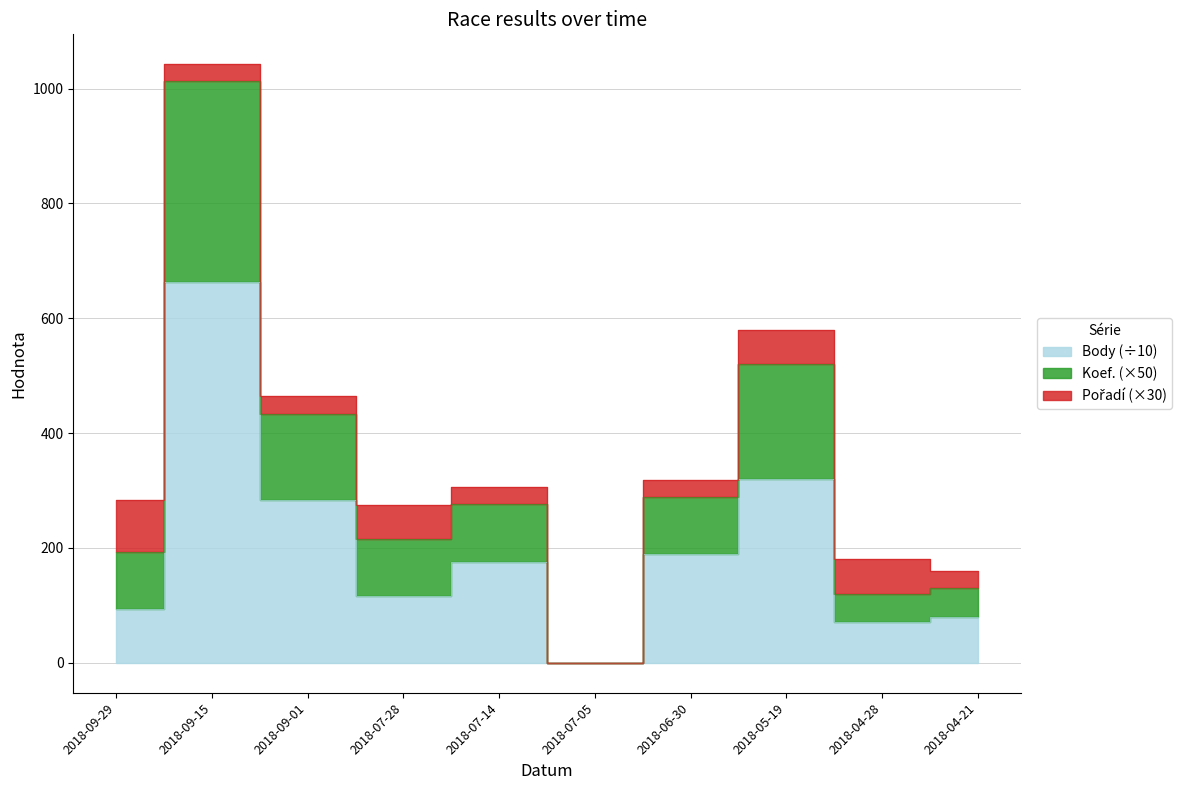

Between 2018-07-05 and 2018-09-29, which is larger?

2018-09-29